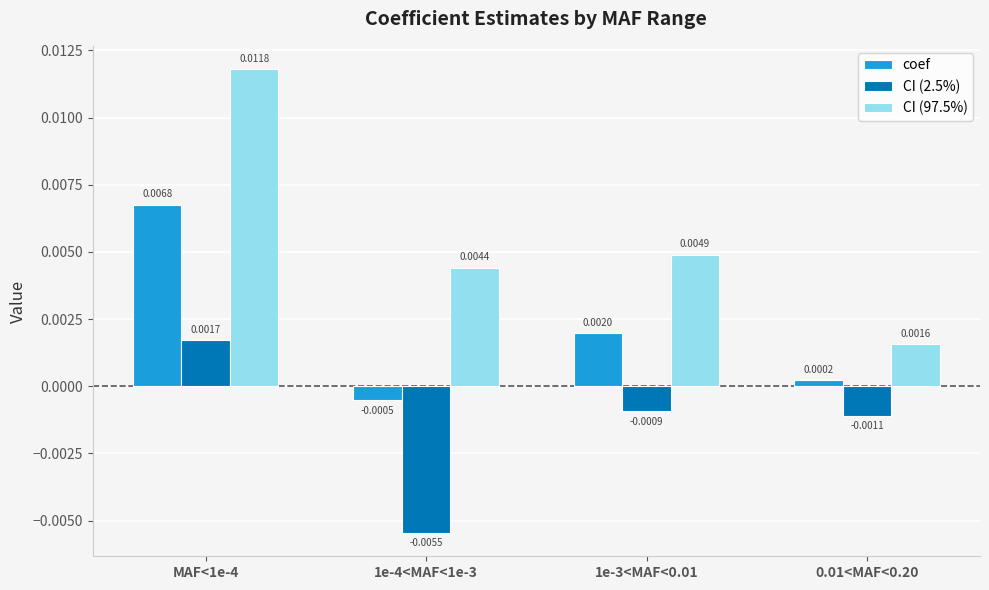

What position from the right is 1e-4<MAF<1e-3?

3